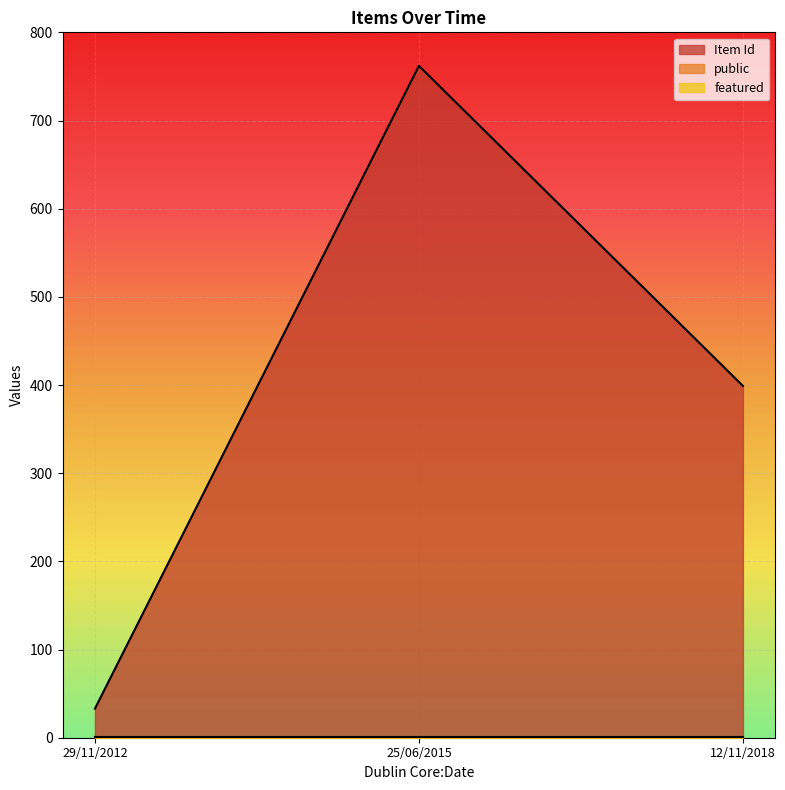

Which series changed the most between 29/11/2012 and 12/11/2018?

Item Id